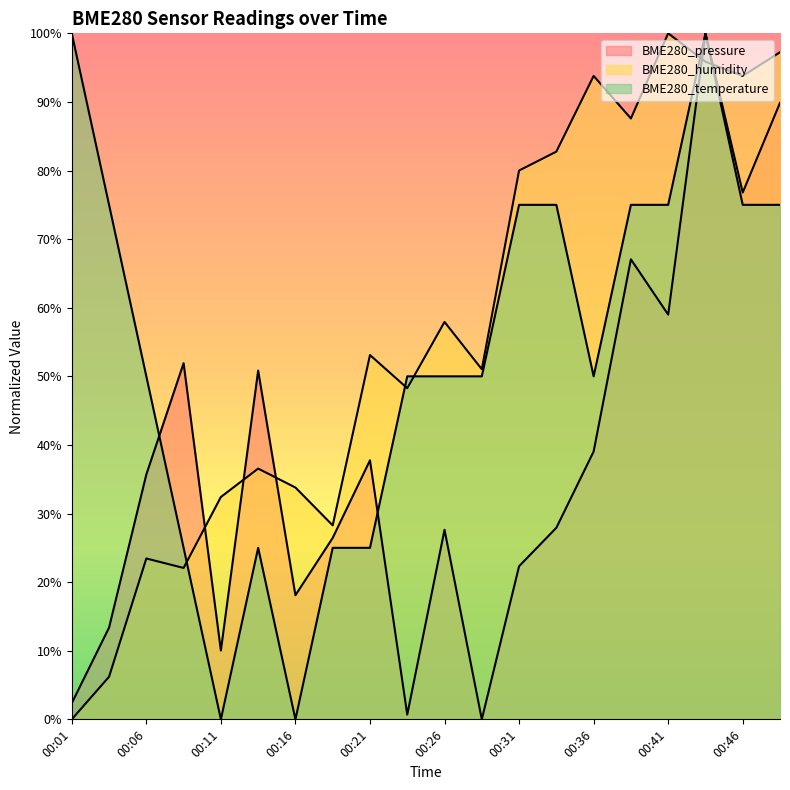

Rank the categories by BME280_humidity value from highest to lowest.

00:41, 00:49, 00:44, 00:36, 00:46, 00:39, 00:34, 00:31, 00:26, 00:21, 00:29, 00:24, 00:14, 00:16, 00:11, 00:19, 00:06, 00:09, 00:04, 00:01